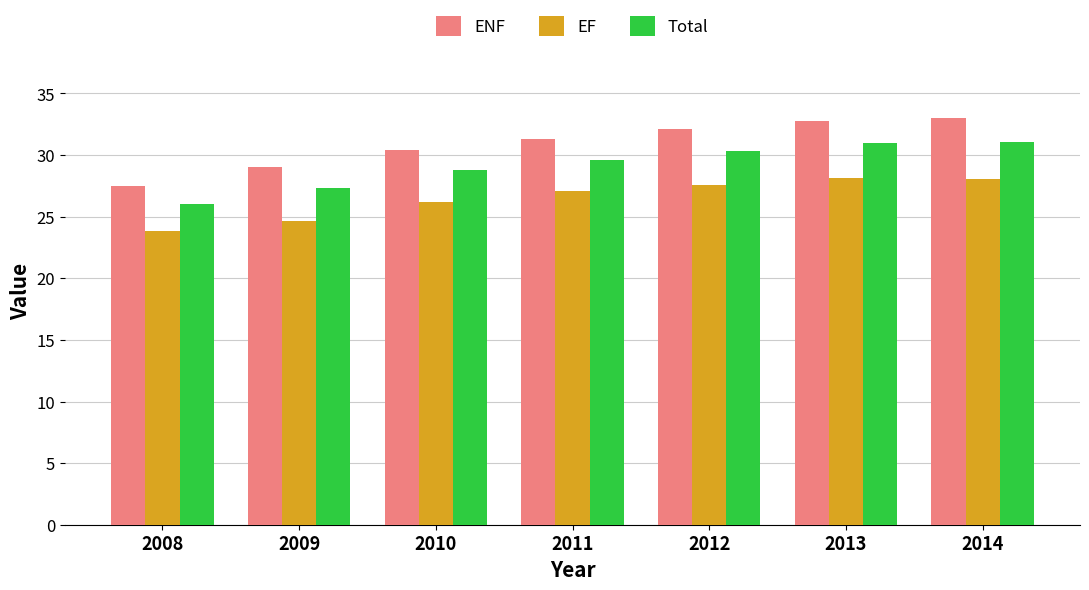

What is the difference between the maximum and minimum values in the ENF series?

5.5